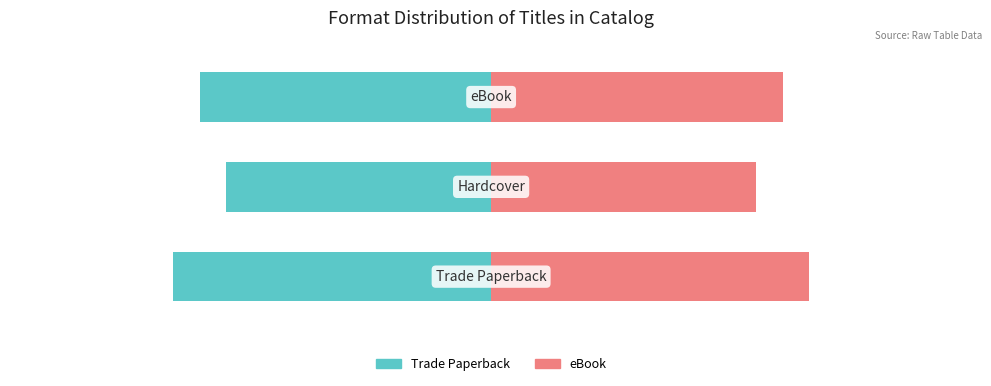

Is it true that Trade Paperback / Hardcover Count equals -58.2 at 0?

False